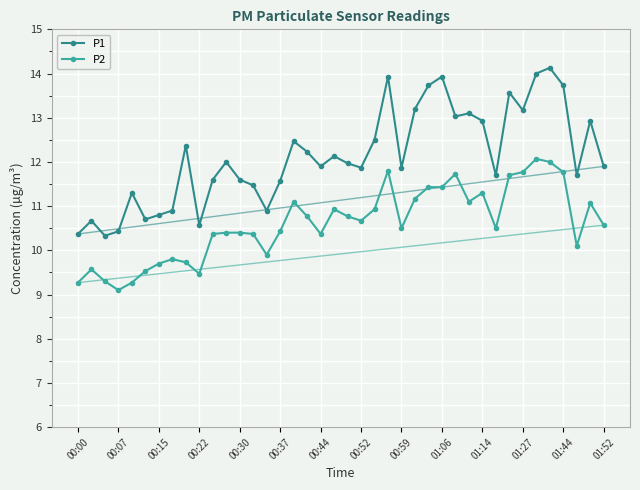

Which series has the largest total across all categories?

P1